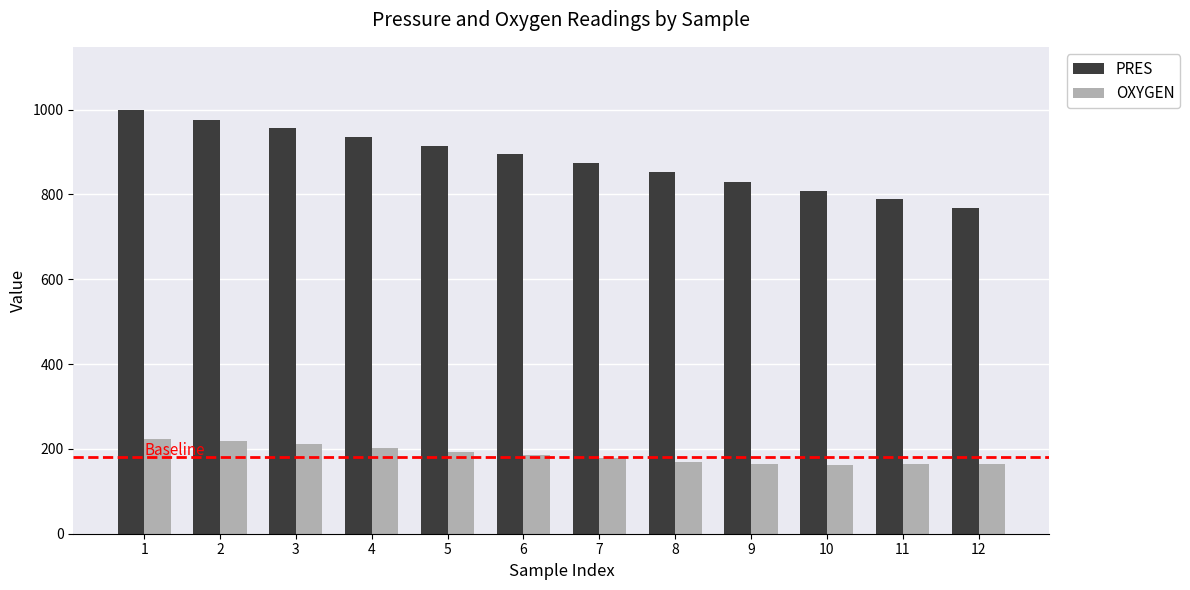

Which series changed the most between 3 and 11?

PRES